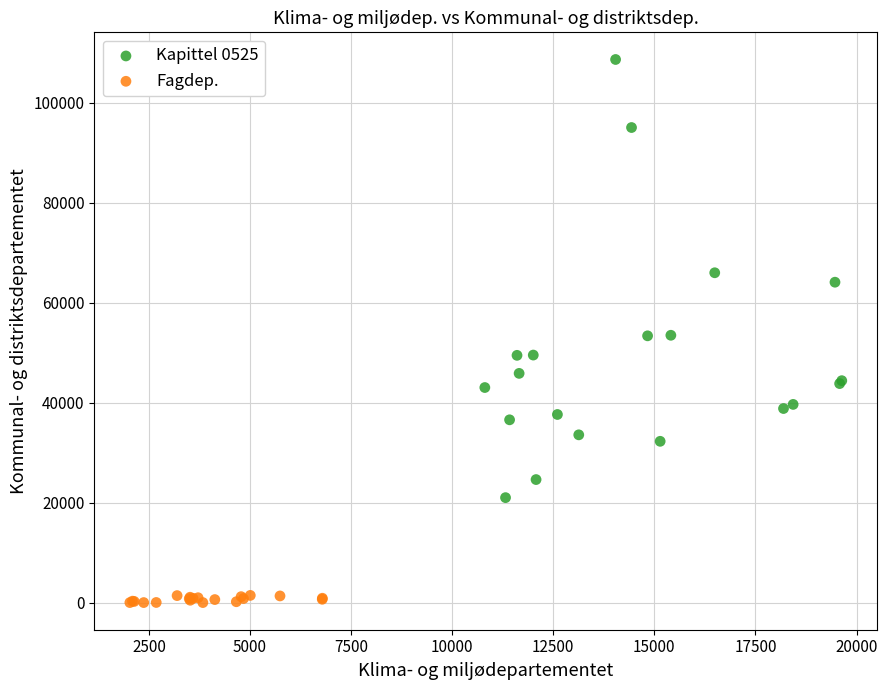

Which series contains the highest Y value?

Kapittel 0525